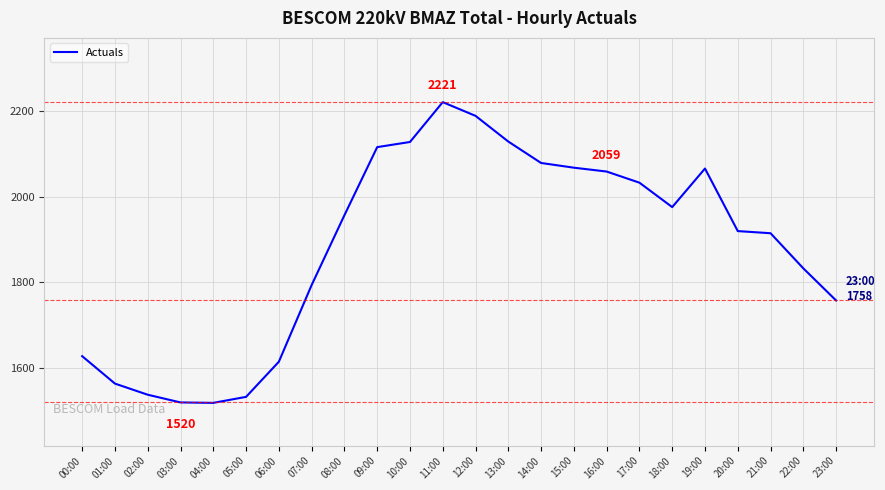

What is the difference between the maximum and minimum values?

702